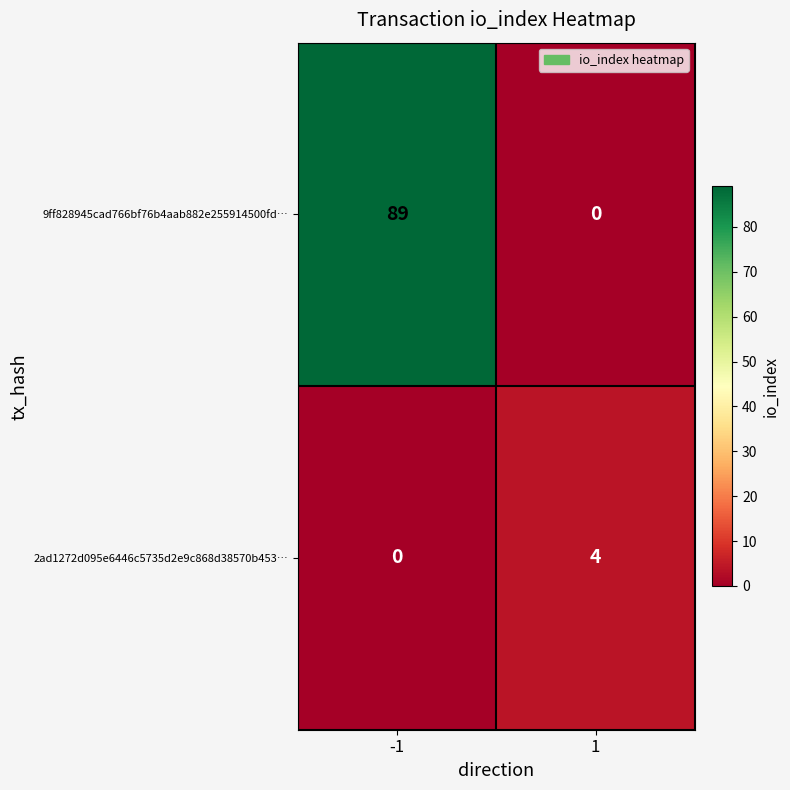

The value of 2ad1272d095e6446c5735d2e9c868d38570b453… at -1 is -2. True or false?

False